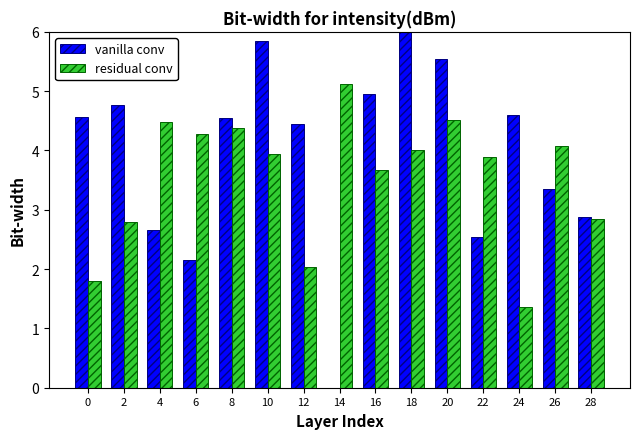

Is the value of vanilla conv at 22 greater than the value of residual conv at 26?

No